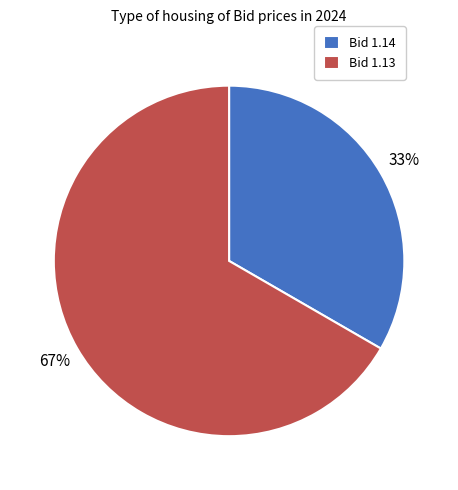

To the nearest percent, what percentage of the pie is Bid 1.13?

67%